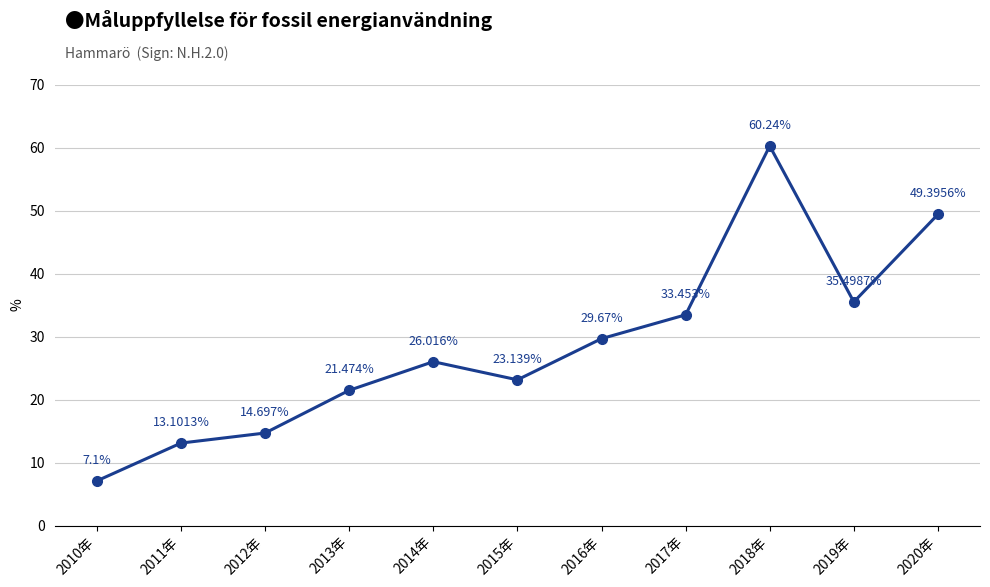

Reading left to right, what are all the values shown in this chart?

7.1	13.1	14.7	21.5	26.0	23.1	29.7	33.5	60.2	35.5	49.4